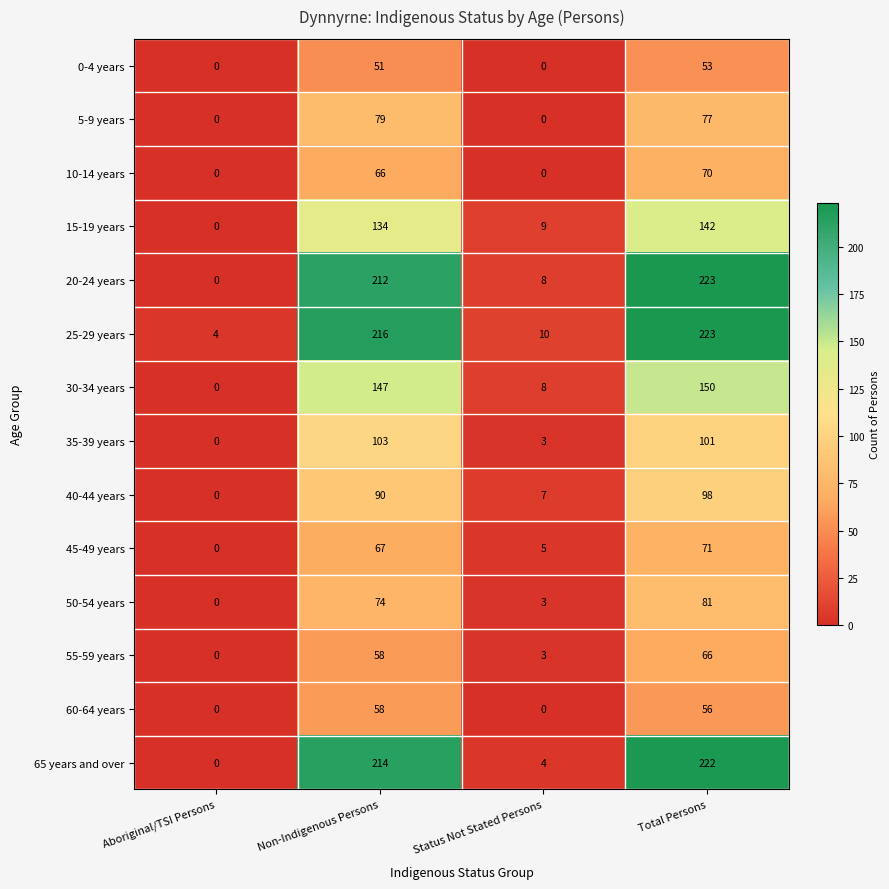

Where does the 5-9 years series first go above 77?

Non-Indigenous Persons